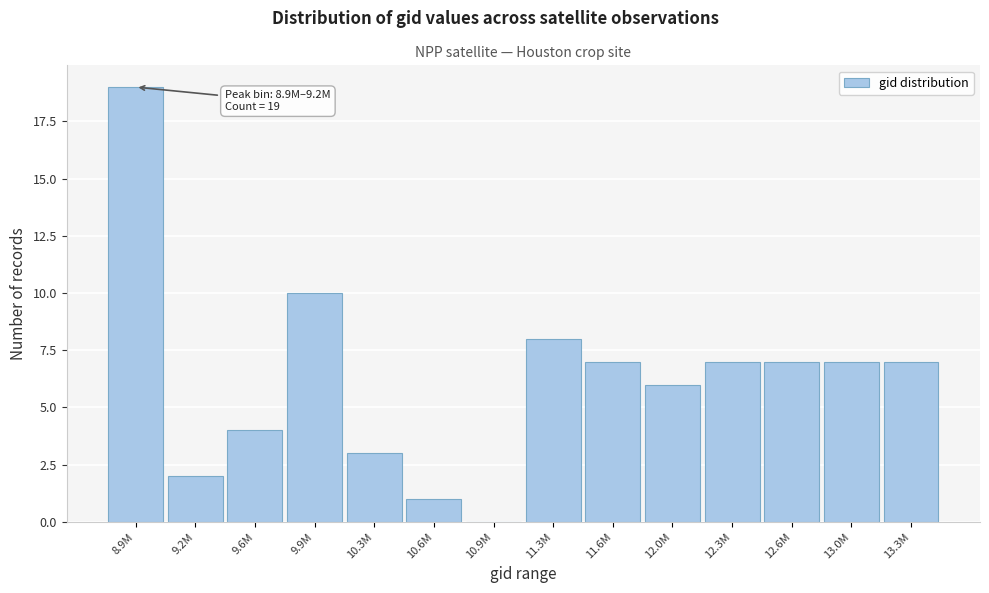

Reading left to right, list all the values displayed in this chart.

8.9M=19	9.2M=2	9.6M=4	9.9M=10	10.3M=3	10.6M=1	10.9M=0	11.3M=8	11.6M=7	12.0M=6	12.3M=7	12.6M=7	13.0M=7	13.3M=7